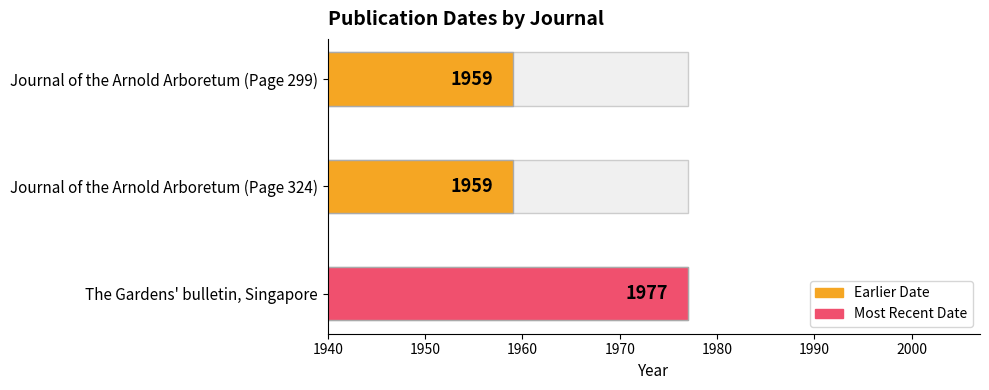

Does the chart contain stacked bars?

No